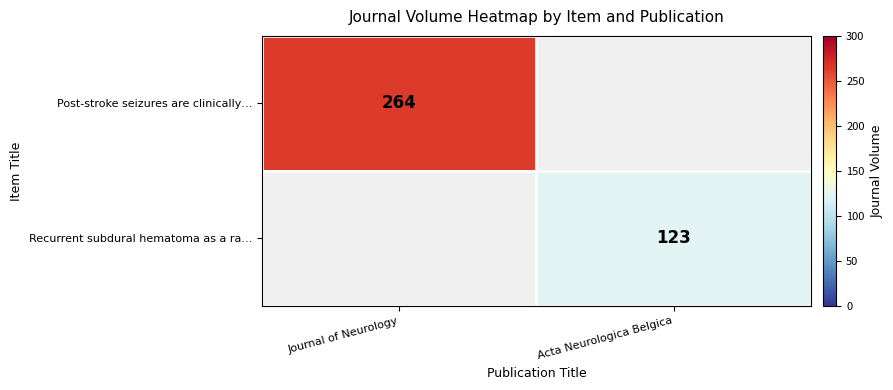

List the series in order of their overall mean, lowest first.

Post-stroke seizures are clinically…, Recurrent subdural hematoma as a ra…